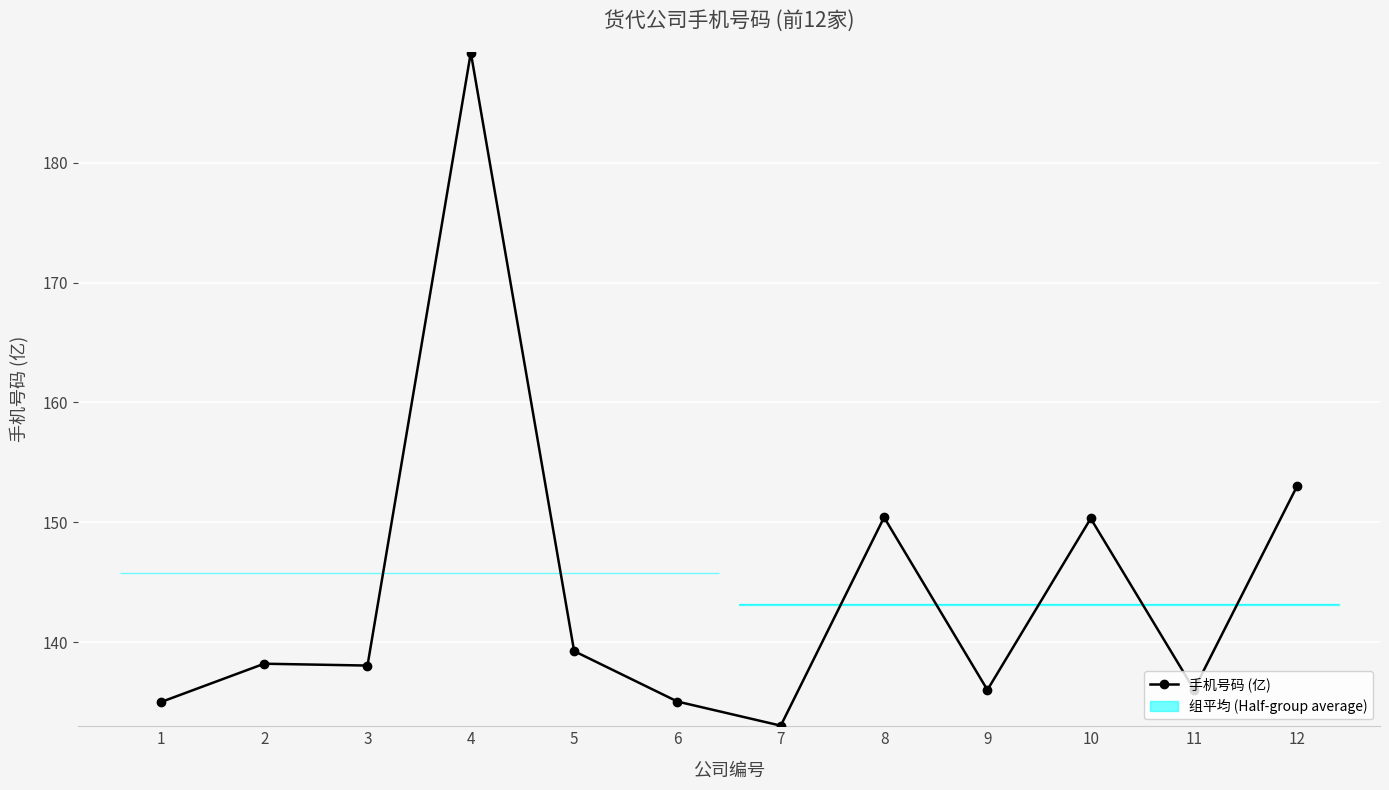

List the labels in order of value, largest first.

4, 12, 8, 10, 5, 2, 3, 11, 9, 6, 1, 7